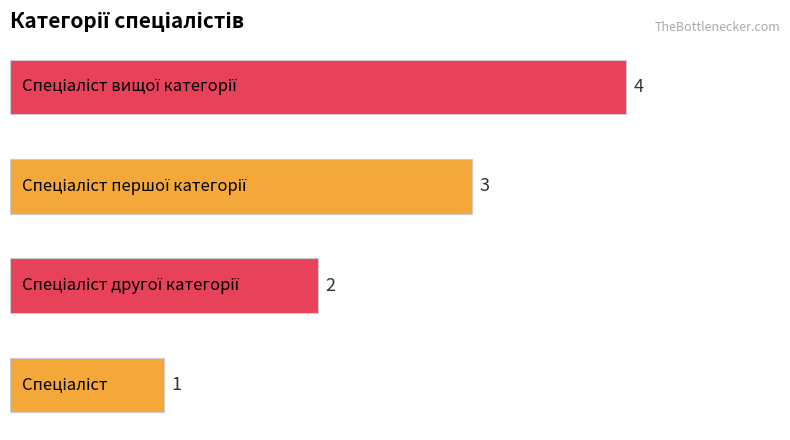

What is the sum of all values?

10